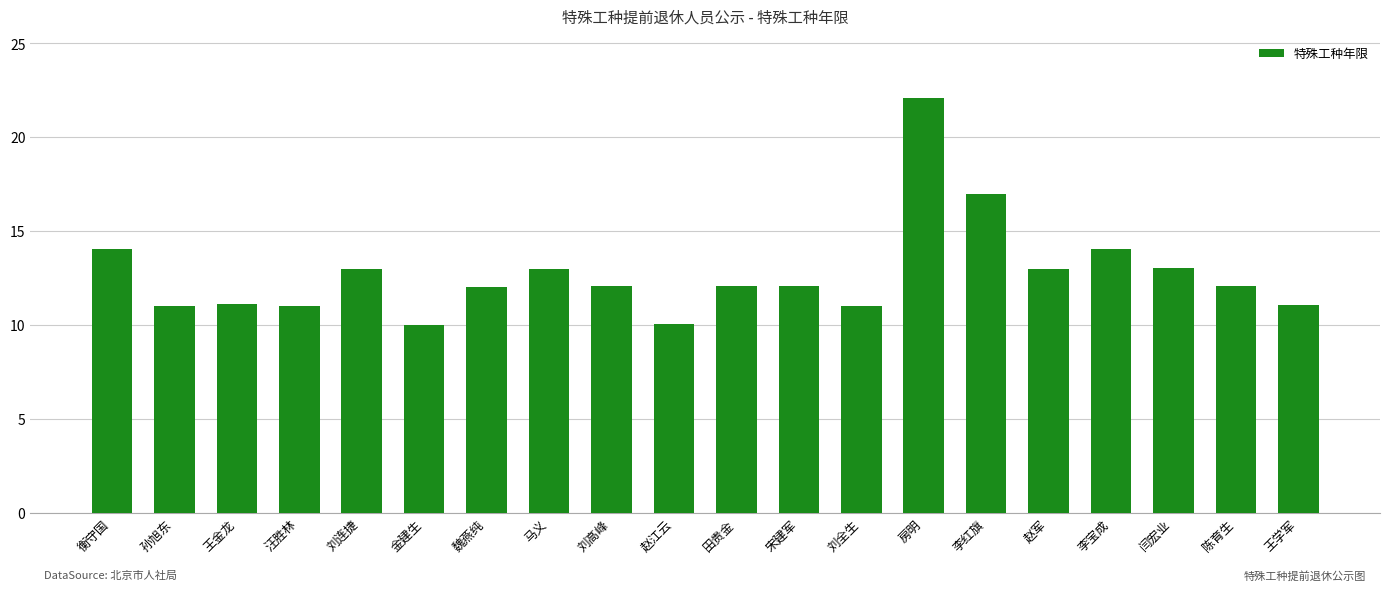

What is the greatest value displayed?

22.1